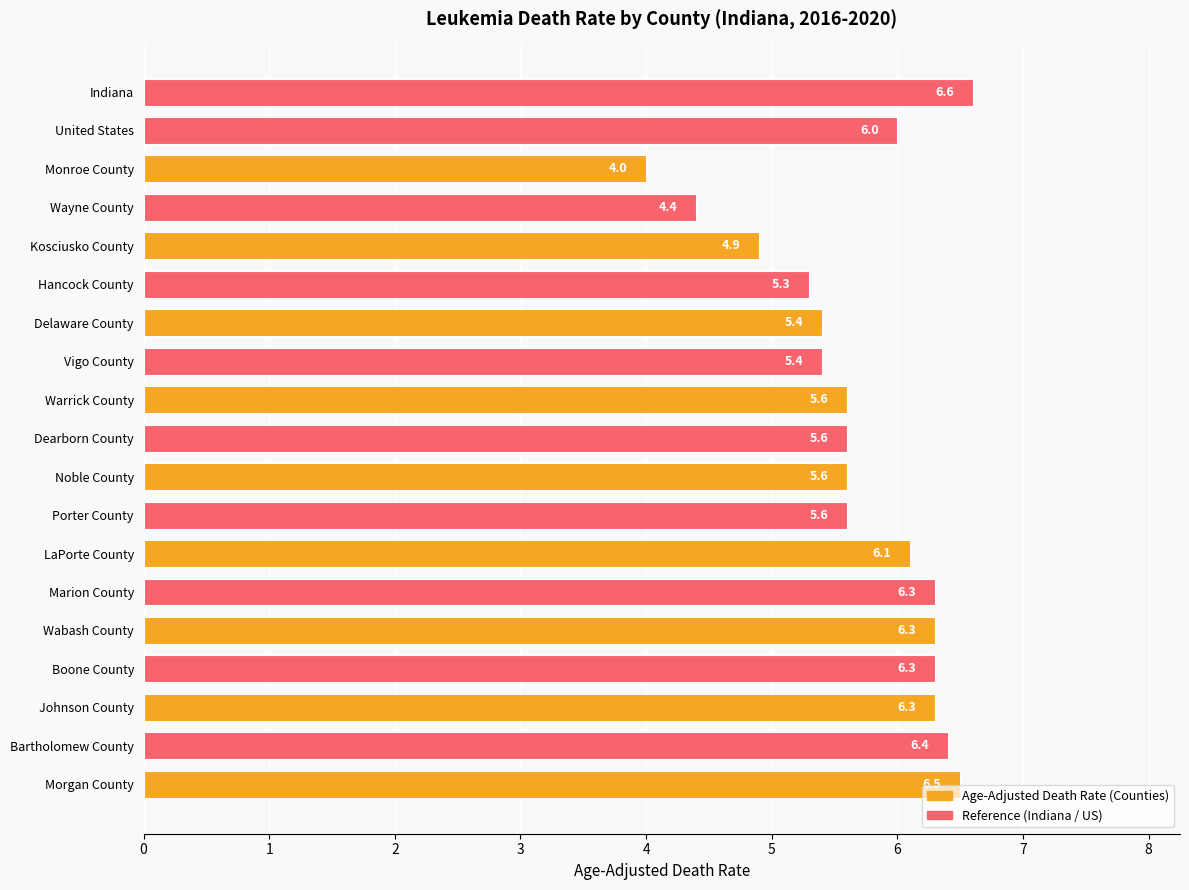

True or false: the data shows 6.4 at Bartholomew County.

True